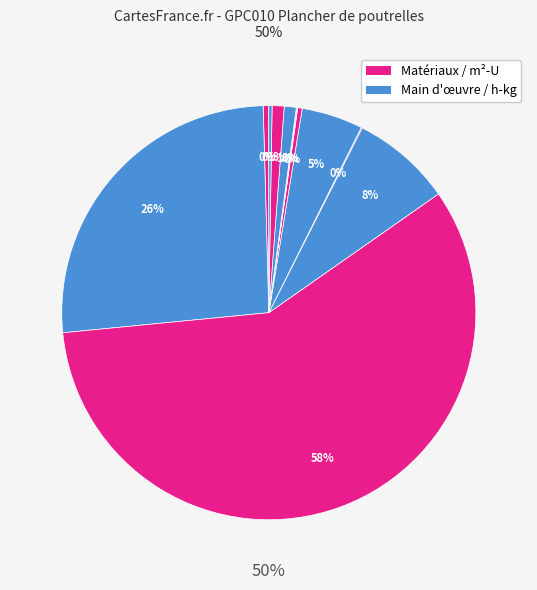

To the nearest percent, what is the average slice percentage?

6%